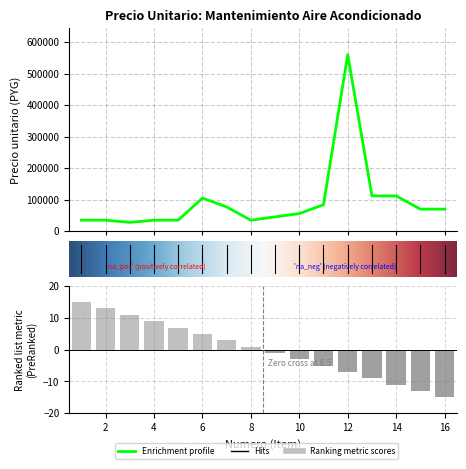

Are the bars horizontal?

No